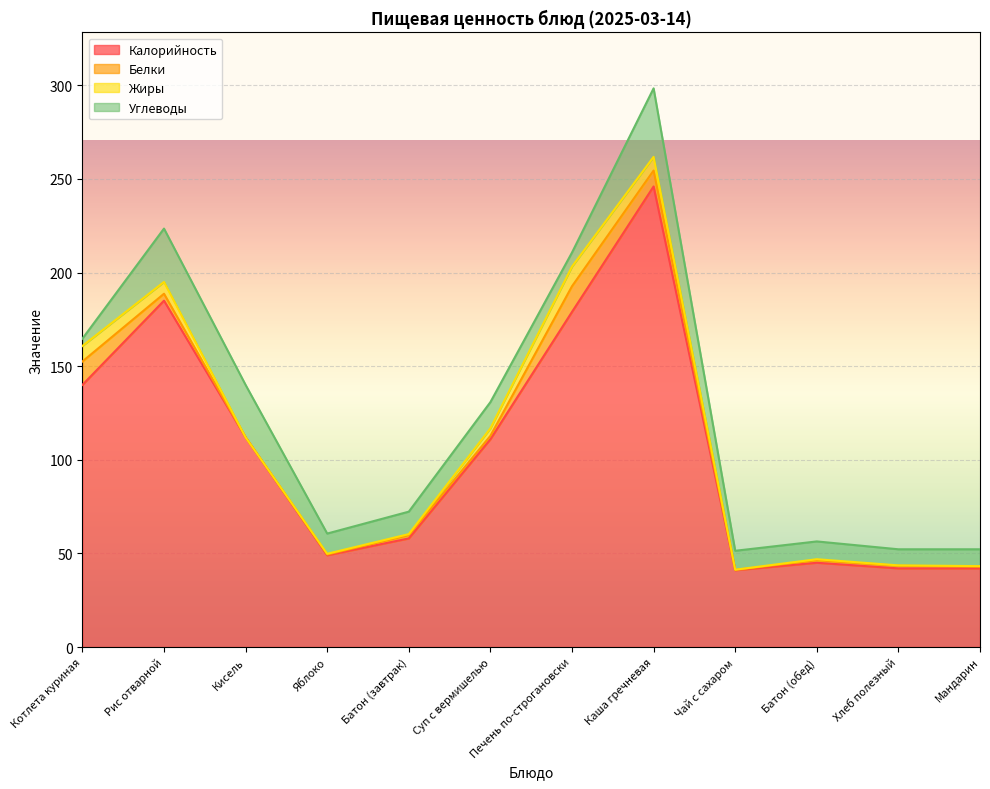

True or false: Белки has a value of 8.5 at Каша гречневая.

True